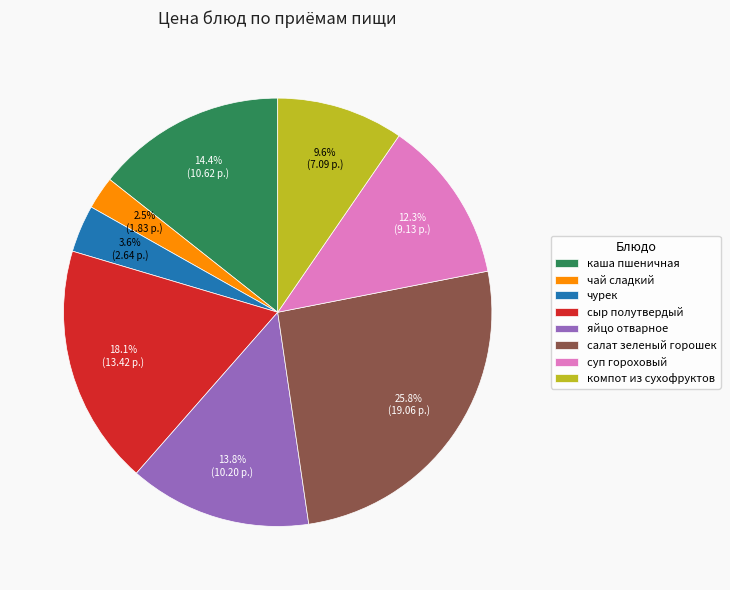

Is the sum of суп гороховый and чурек greater than half?

No